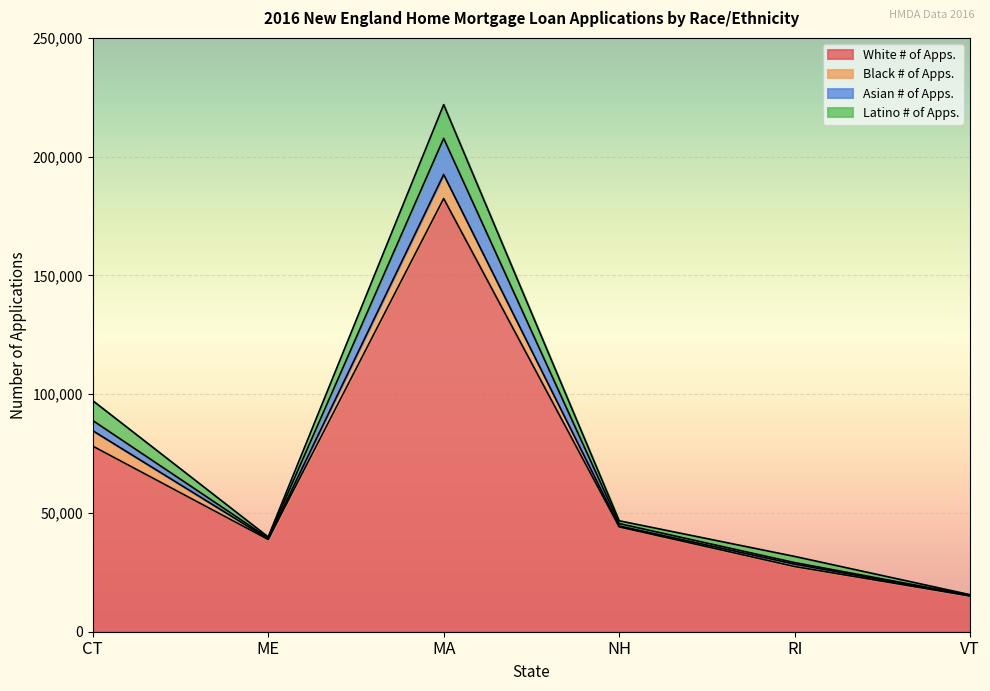

What is the maximum value for White # of Apps.?

182368